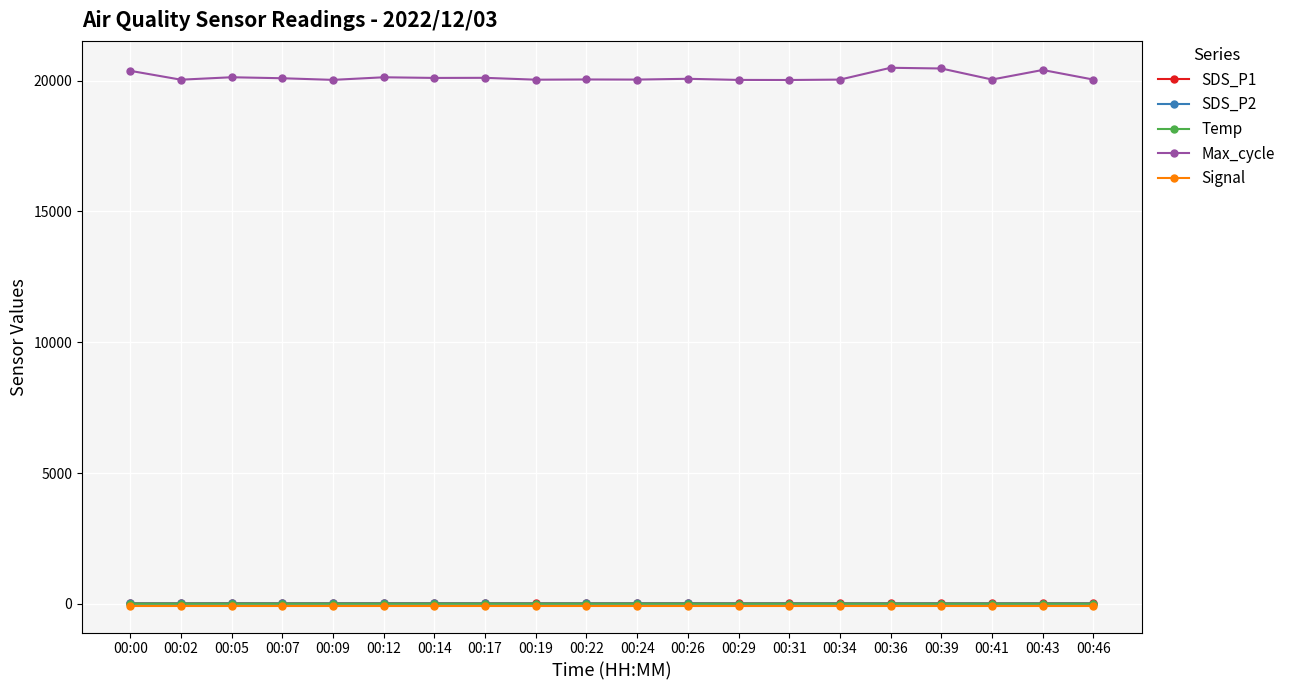

Which series has the widest spread of values?

Max_cycle